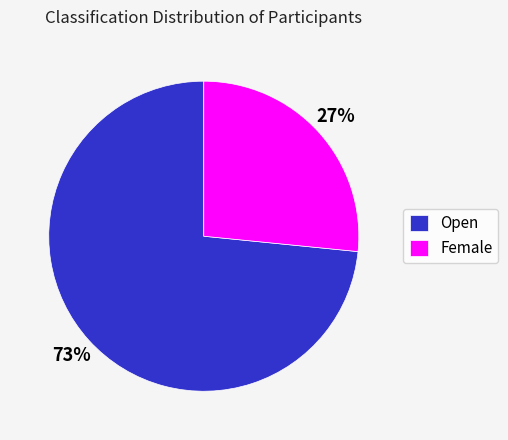

Which slice is the largest?

Open